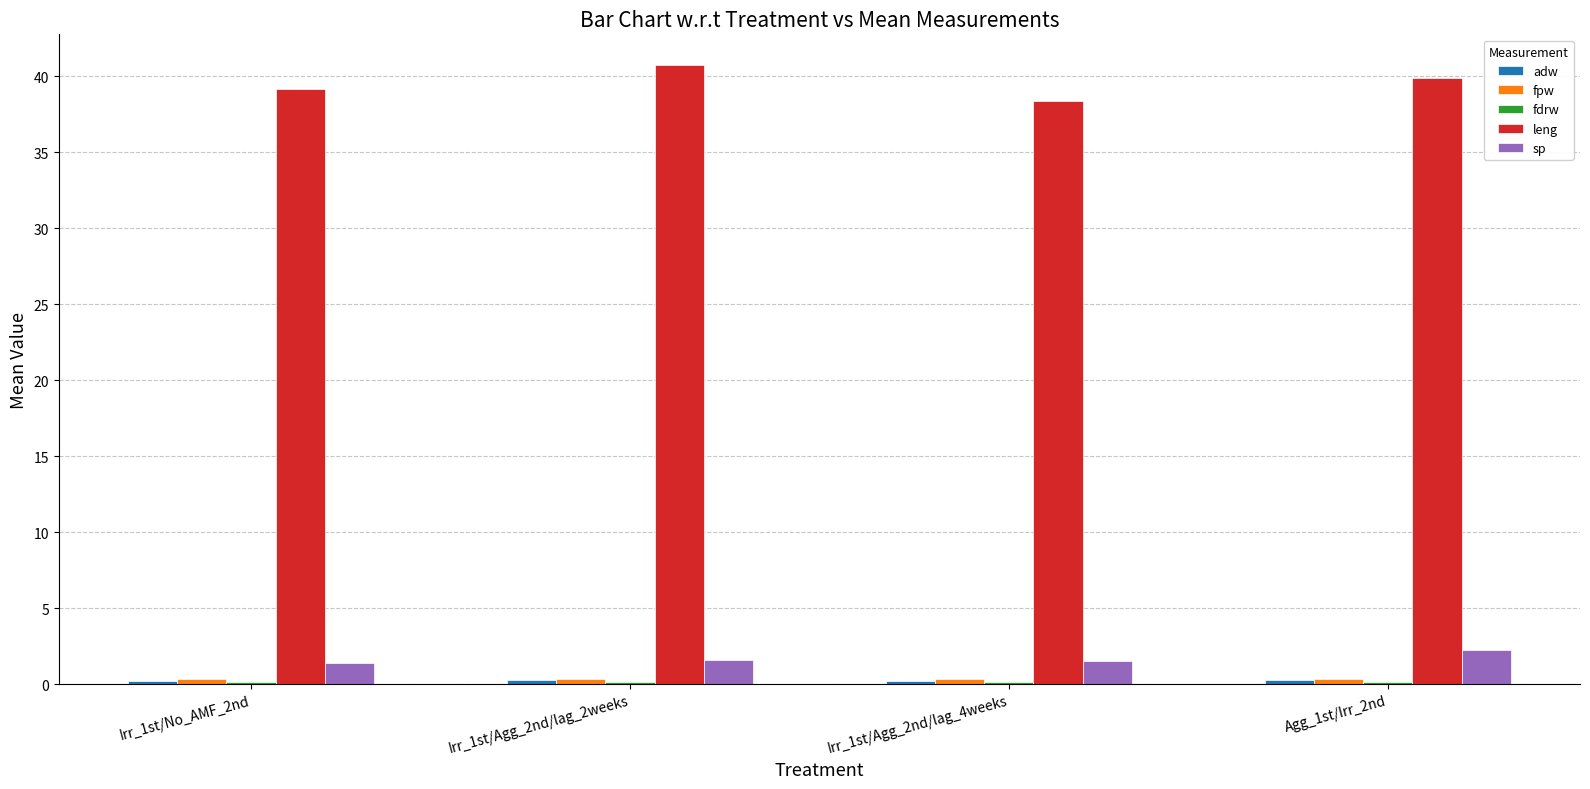

What is the maximum value shown in the chart?

40.7